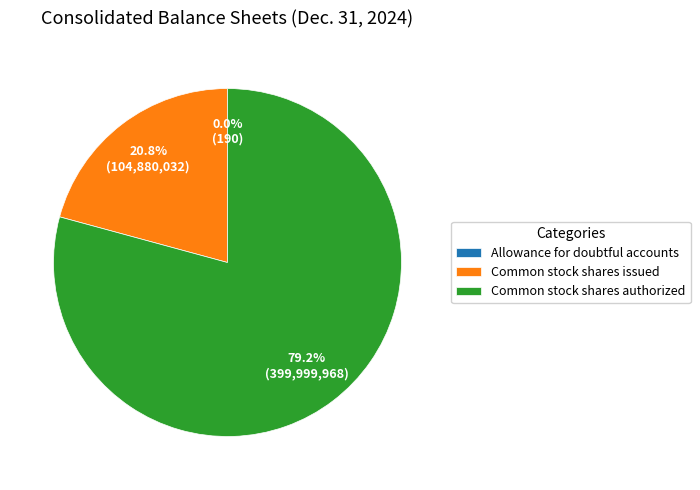

Combined, what portion of the pie is Common stock shares authorized and Common stock shares issued?

100.0%